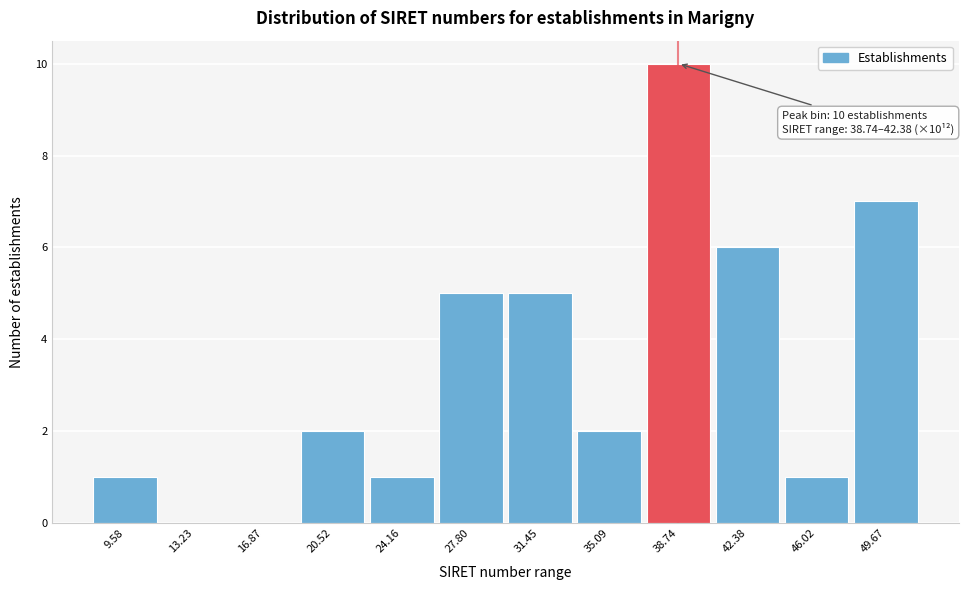

Reading right to left, transcribe all the data shown in this chart.

49.67=7	46.02=1	42.38=6	38.74=10	35.09=2	31.45=5	27.80=5	24.16=1	20.52=2	16.87=0	13.23=0	9.58=1